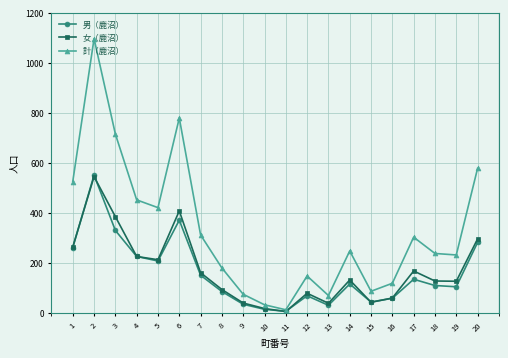

Rank the series at 3 from highest to lowest value.

計（鹿沼）, 女（鹿沼）, 男（鹿沼）